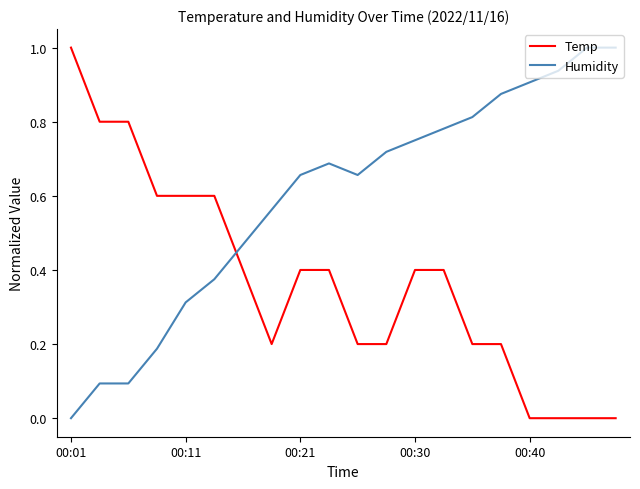

What is the maximum value for Temp?

1.0